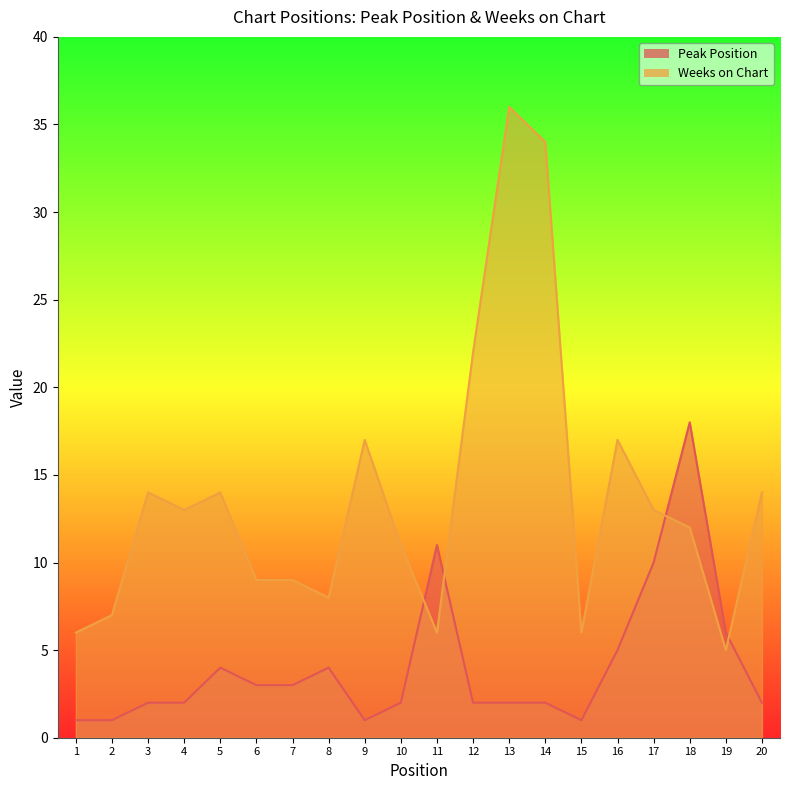

What is the sum of the Weeks on Chart values at 19 and 9?

22